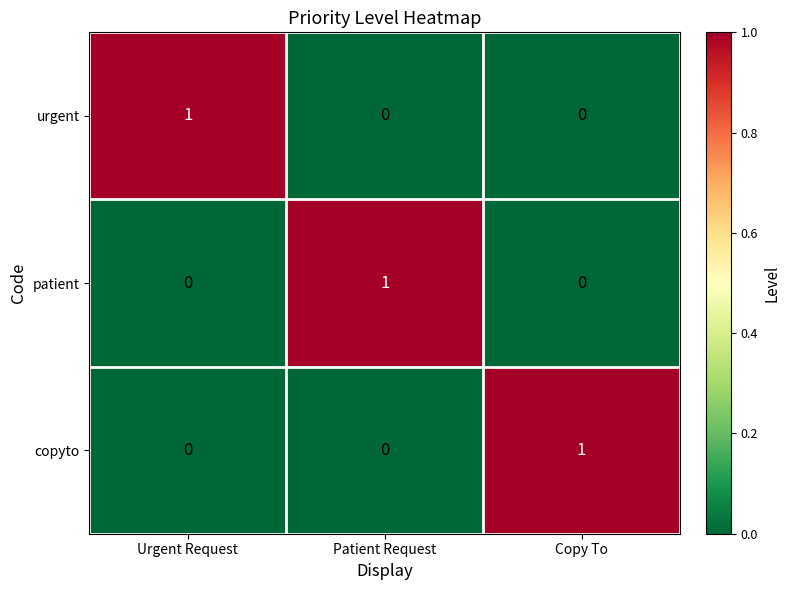

At how many categories does at least one series exceed 0?

3